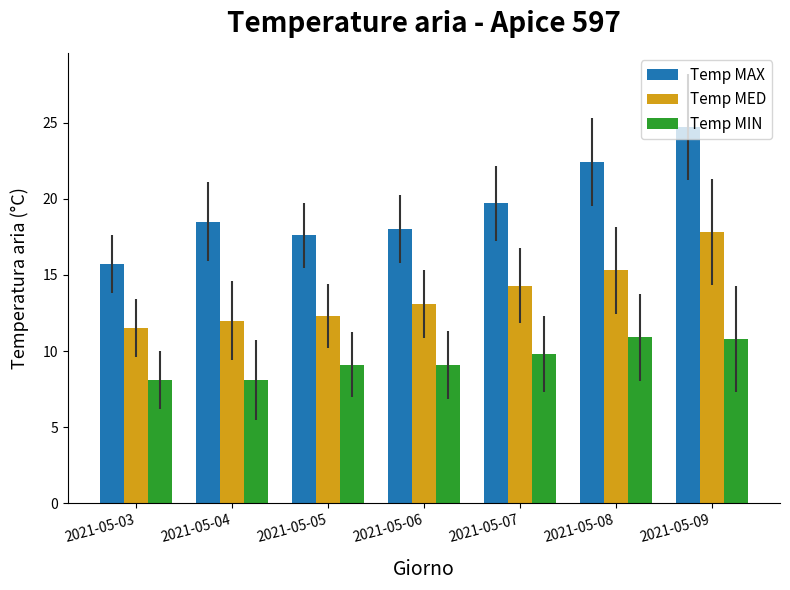

What are all the series names shown in the legend?

Temp MAX, Temp MED, Temp MIN